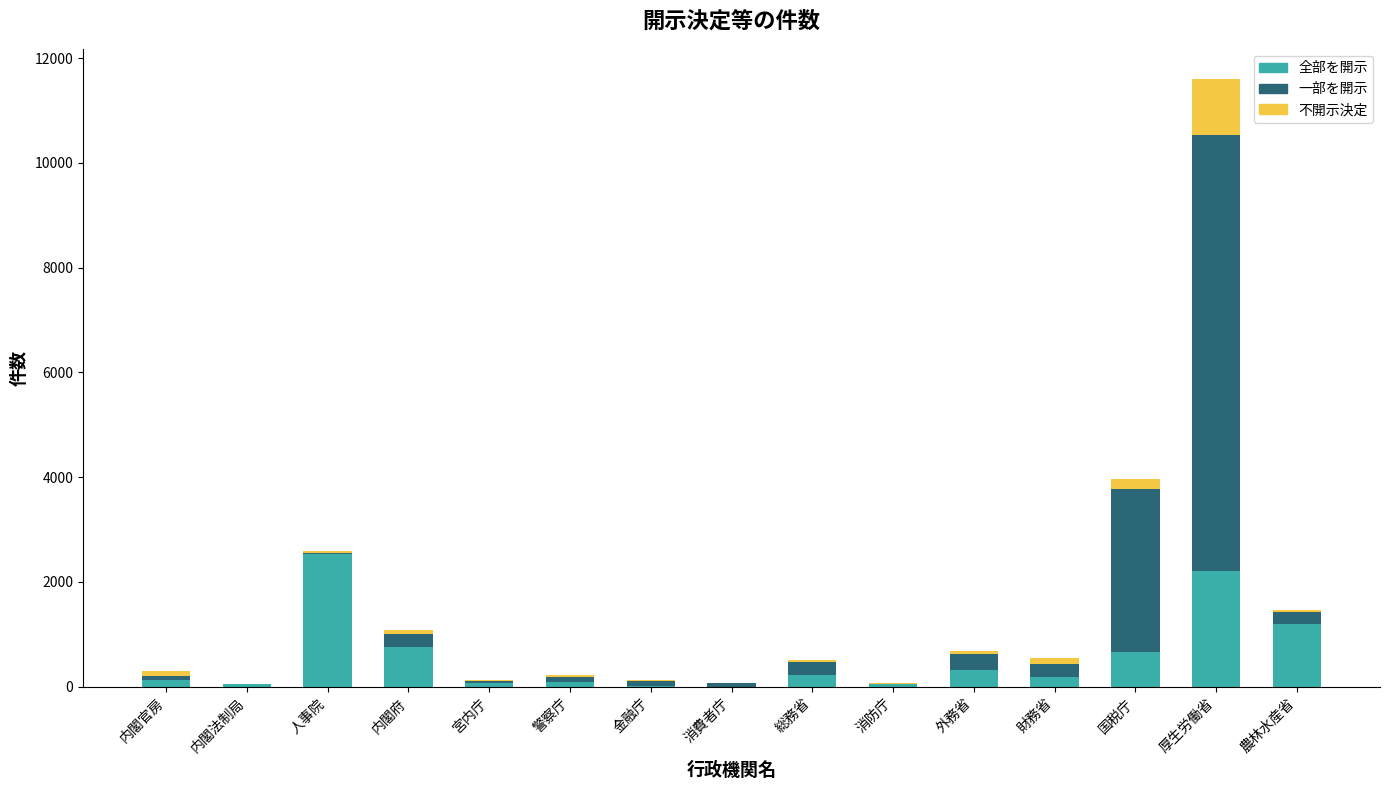

What is the highest value of the 全部を開示 series?

2527